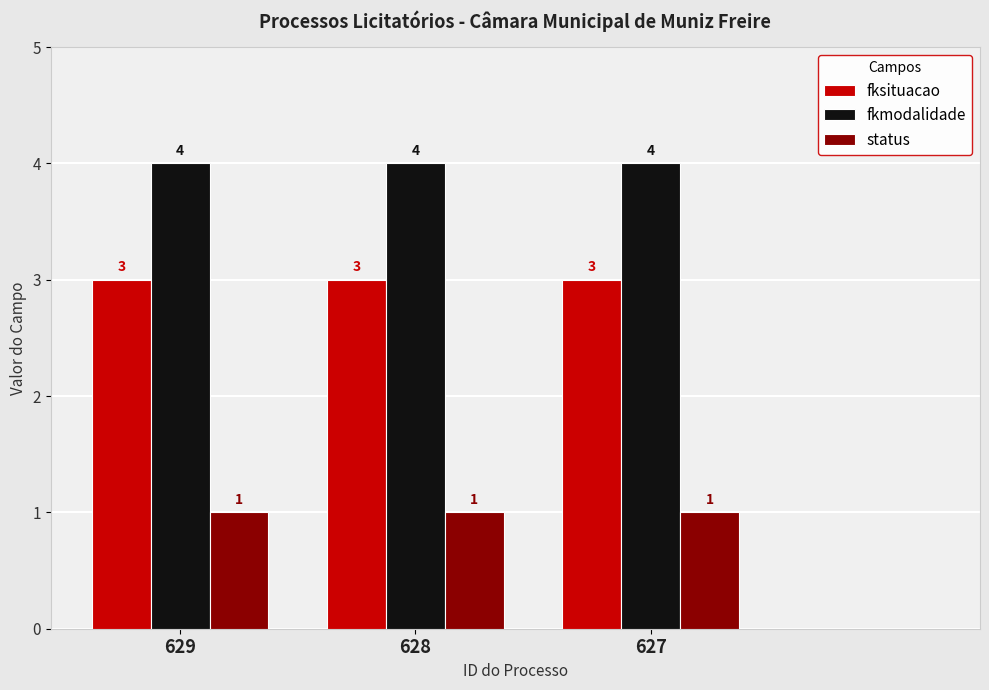

At 628, list the series in order from smallest to largest.

status, fksituacao, fkmodalidade